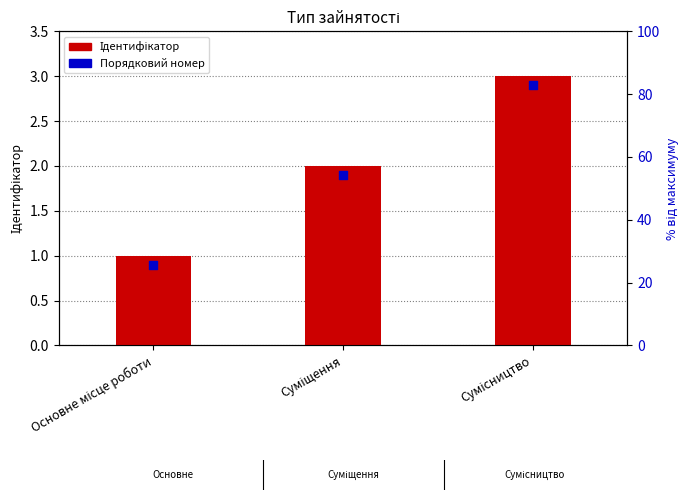

Which series contains the highest Y value?

Ідентифікатор